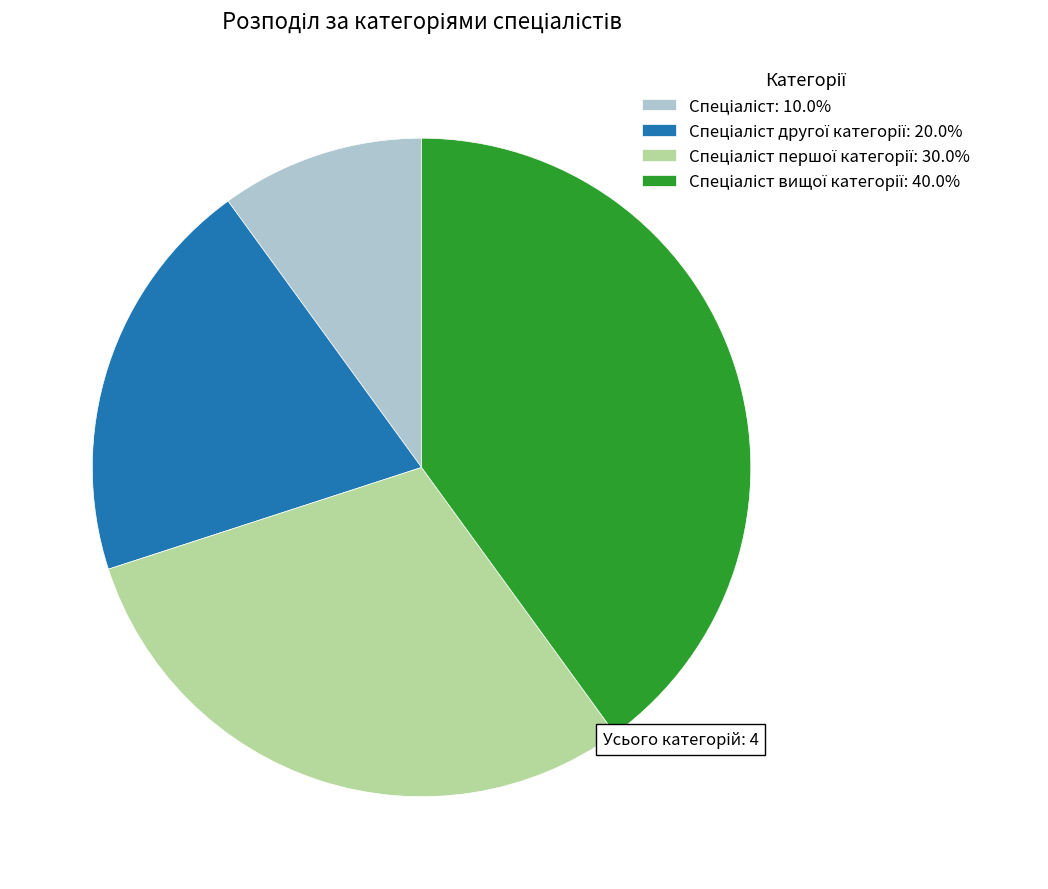

Is there any slice that represents more than half of the pie?

No